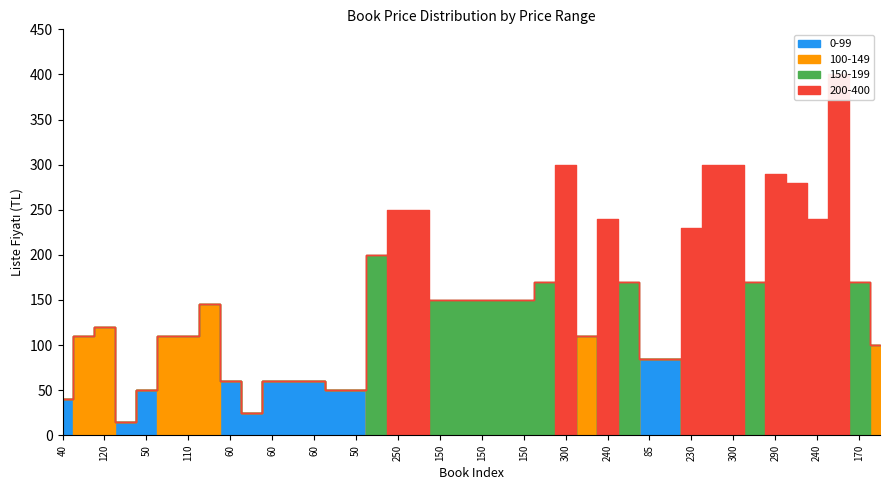

True or false: 150-199 has more than 2 points higher than both neighbors.

True